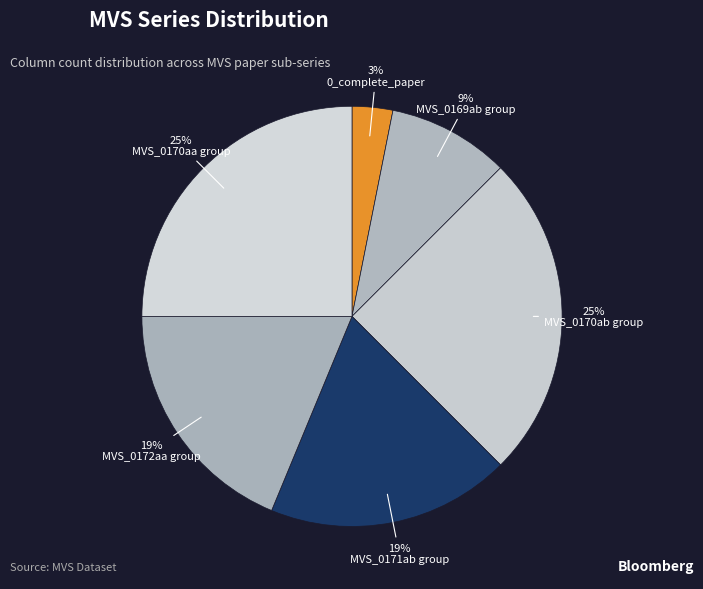

How many slices are in this pie chart?

6